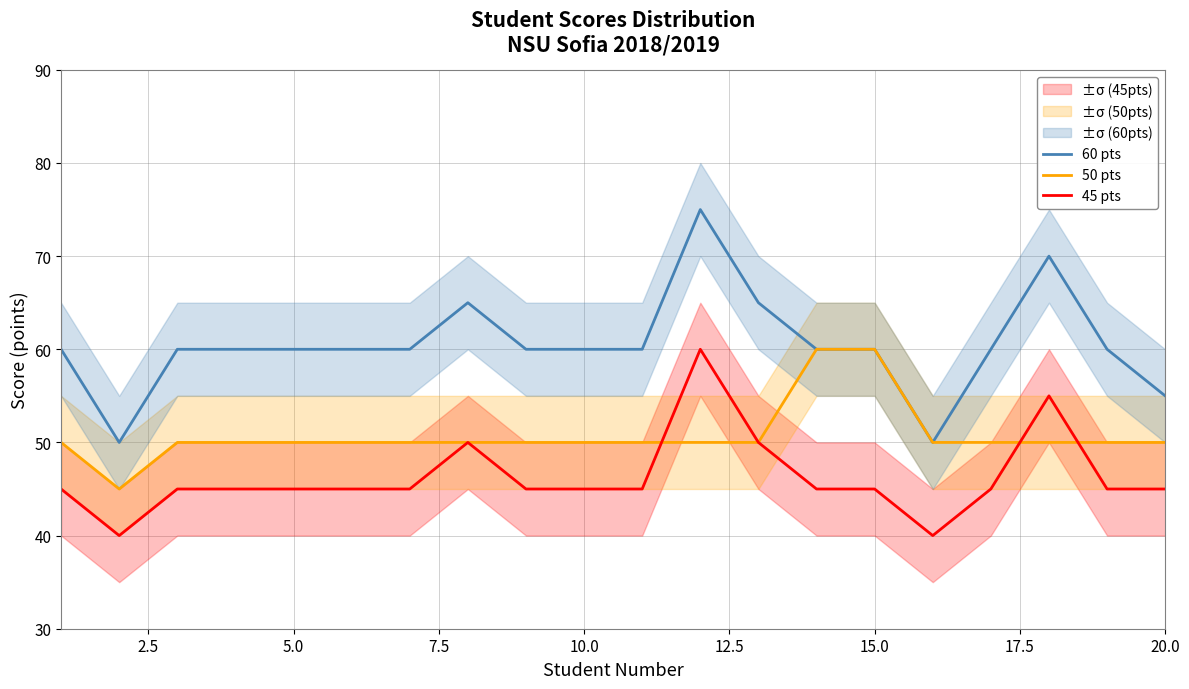

True or false: 45 pts and 60 pts cross at least once.

False